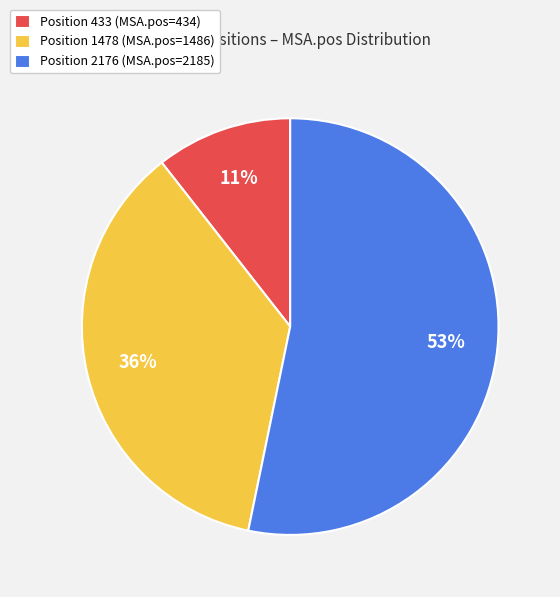

To the nearest percent, what percentage of the pie is Position 1478 (MSA.pos=1486)?

36%